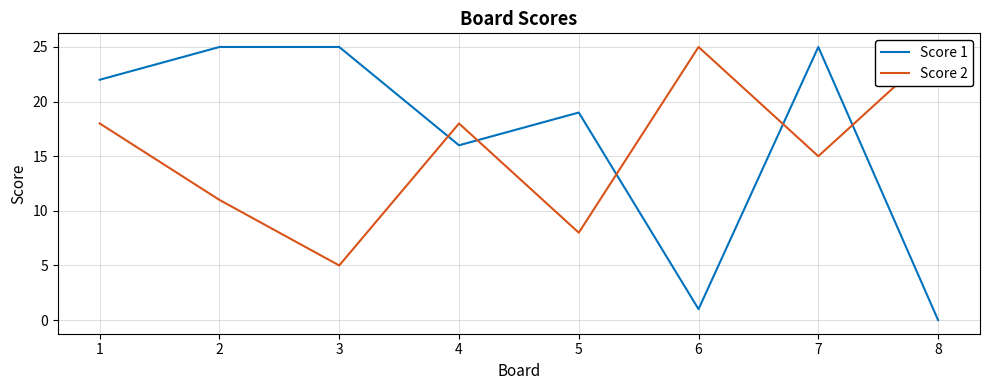

Rank the series by their average value, from lowest to highest.

Score 2, Score 1